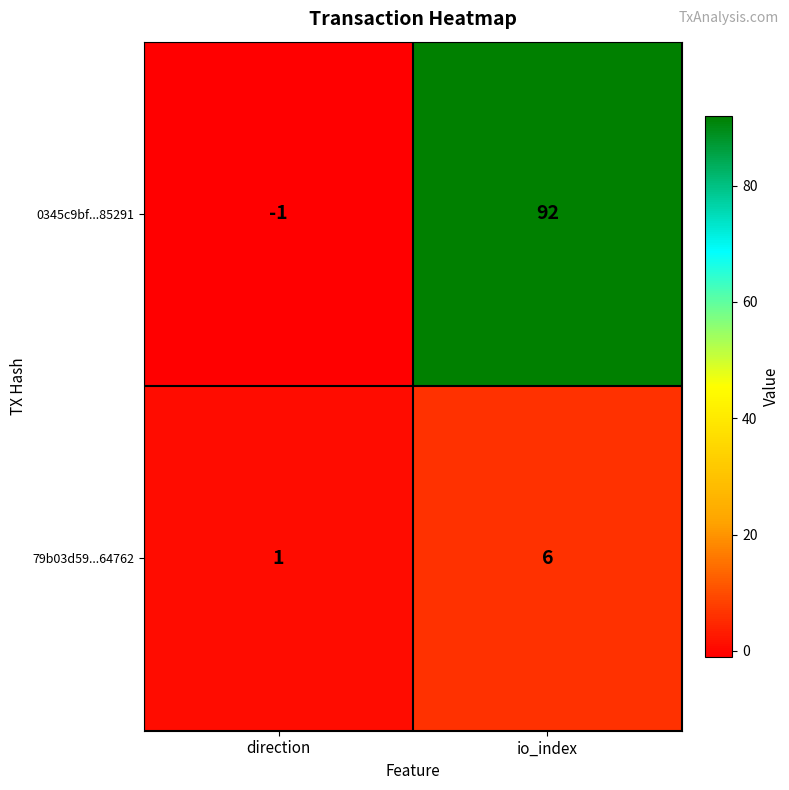

List the series in order of their overall mean, highest first.

0345c9bf...85291, 79b03d59...64762